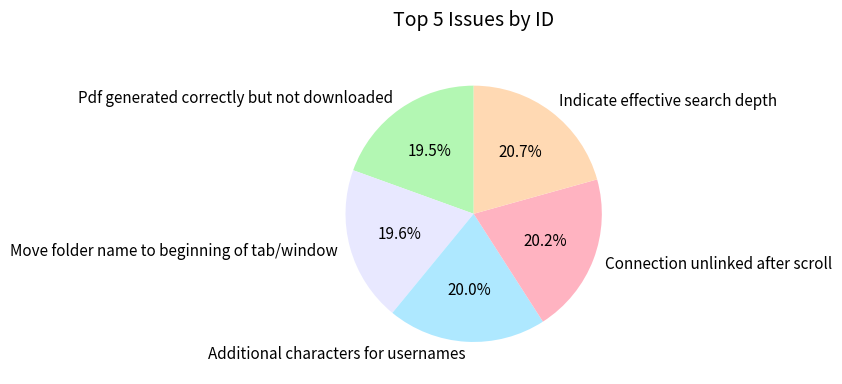

To the nearest percent, what percentage of the pie is Indicate effective search depth?

21%